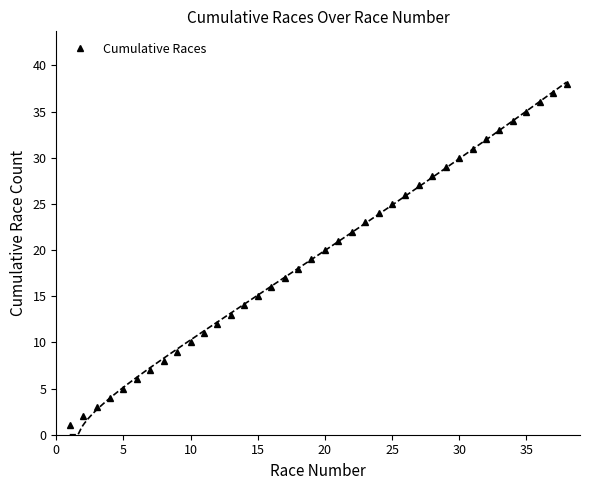

What is the change in value from 34 to 36?

+2